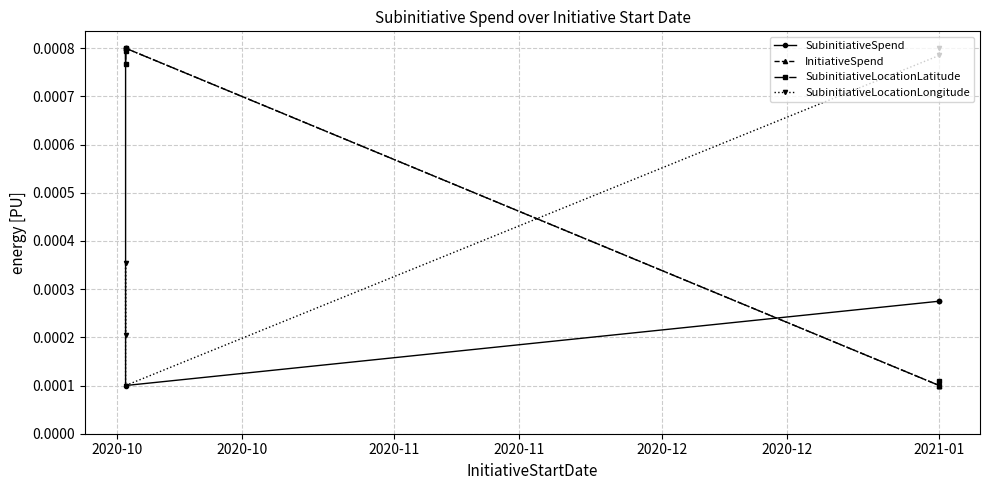

How many lines are shown in the chart?

4